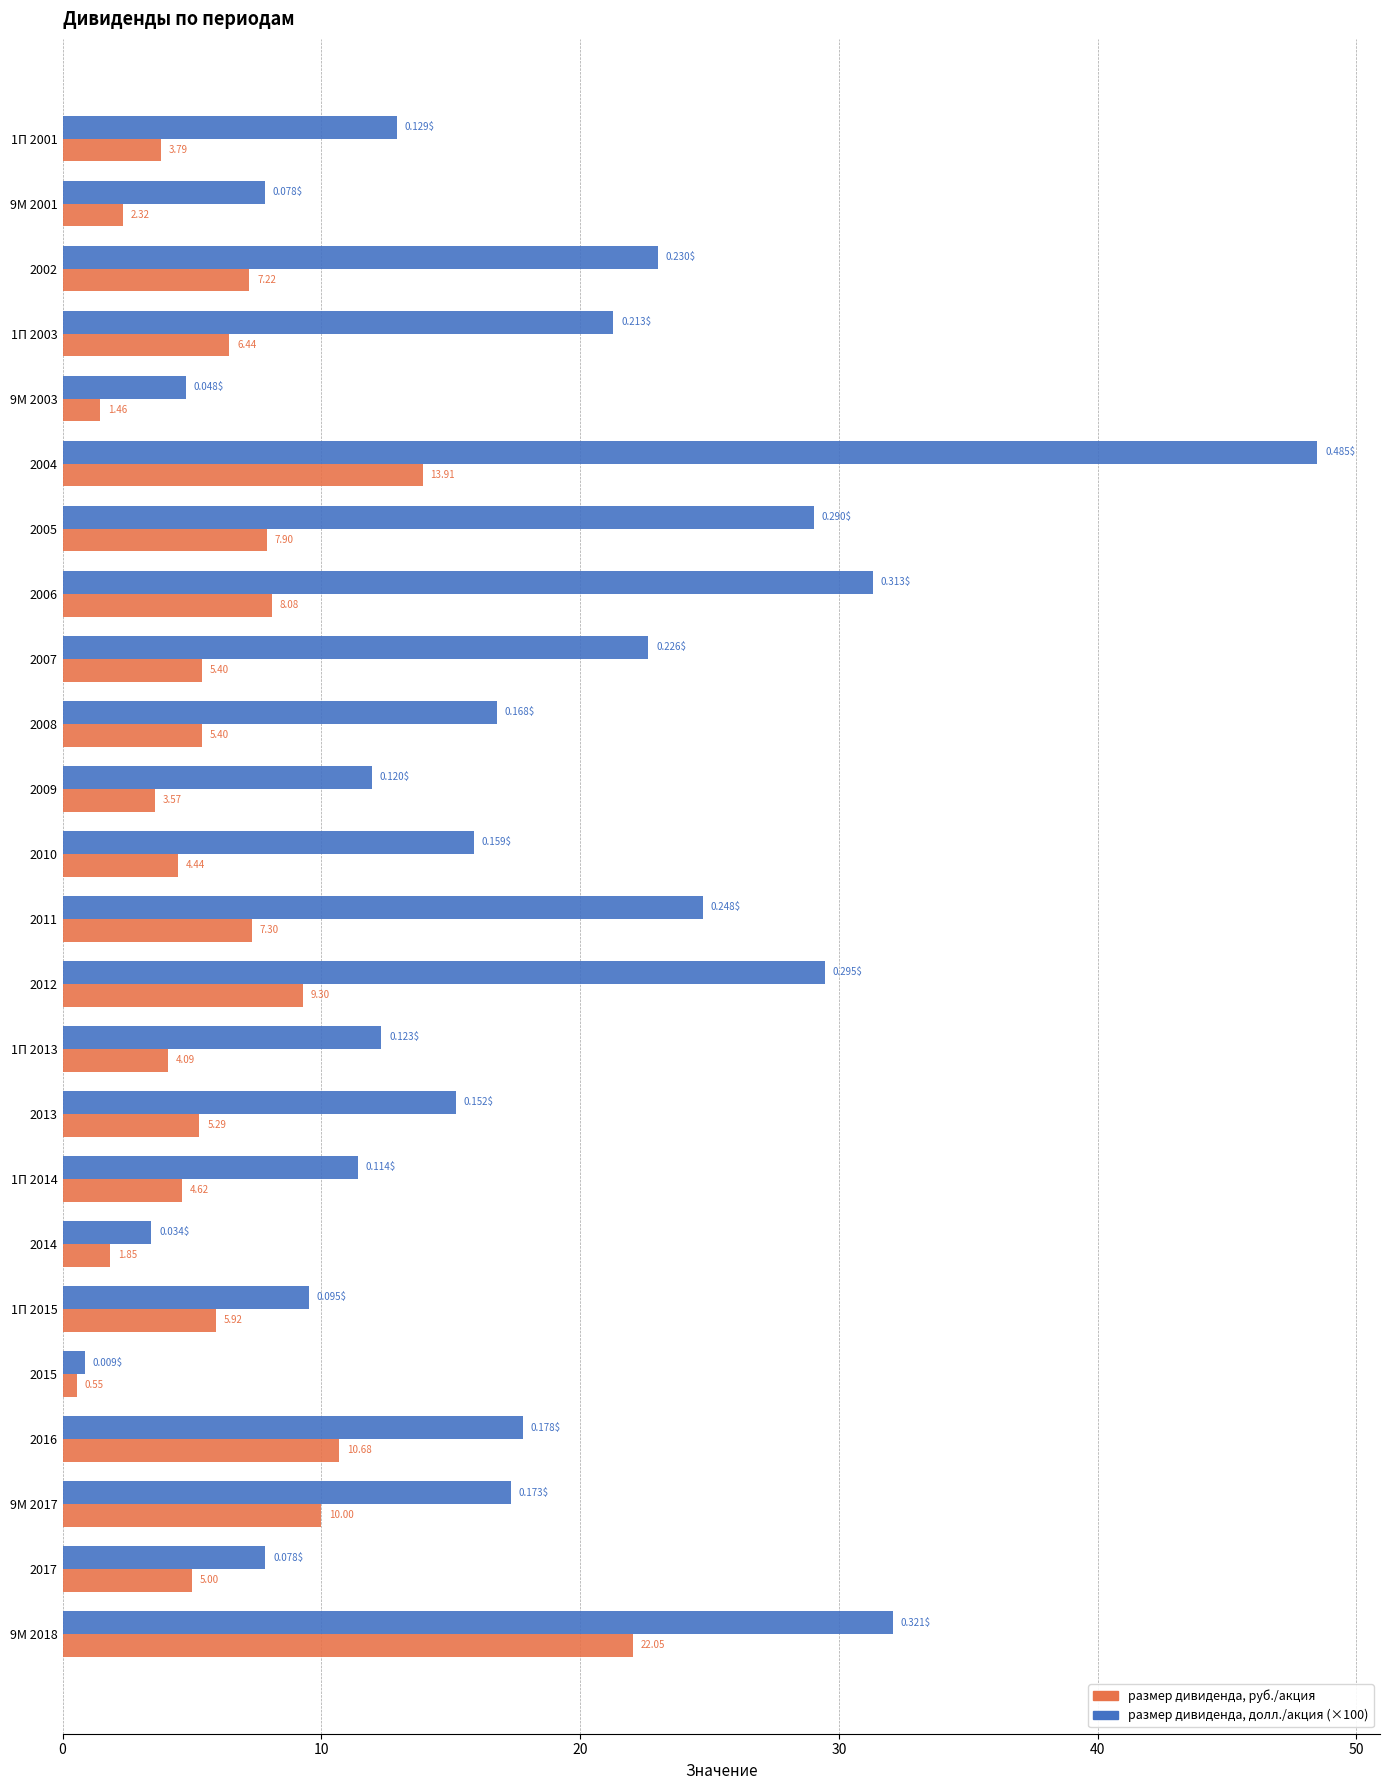

Is the value of размер дивиденда, долл./акция (×100) at 2013 greater than the value of размер дивиденда, руб./акция at 9М 2003?

Yes